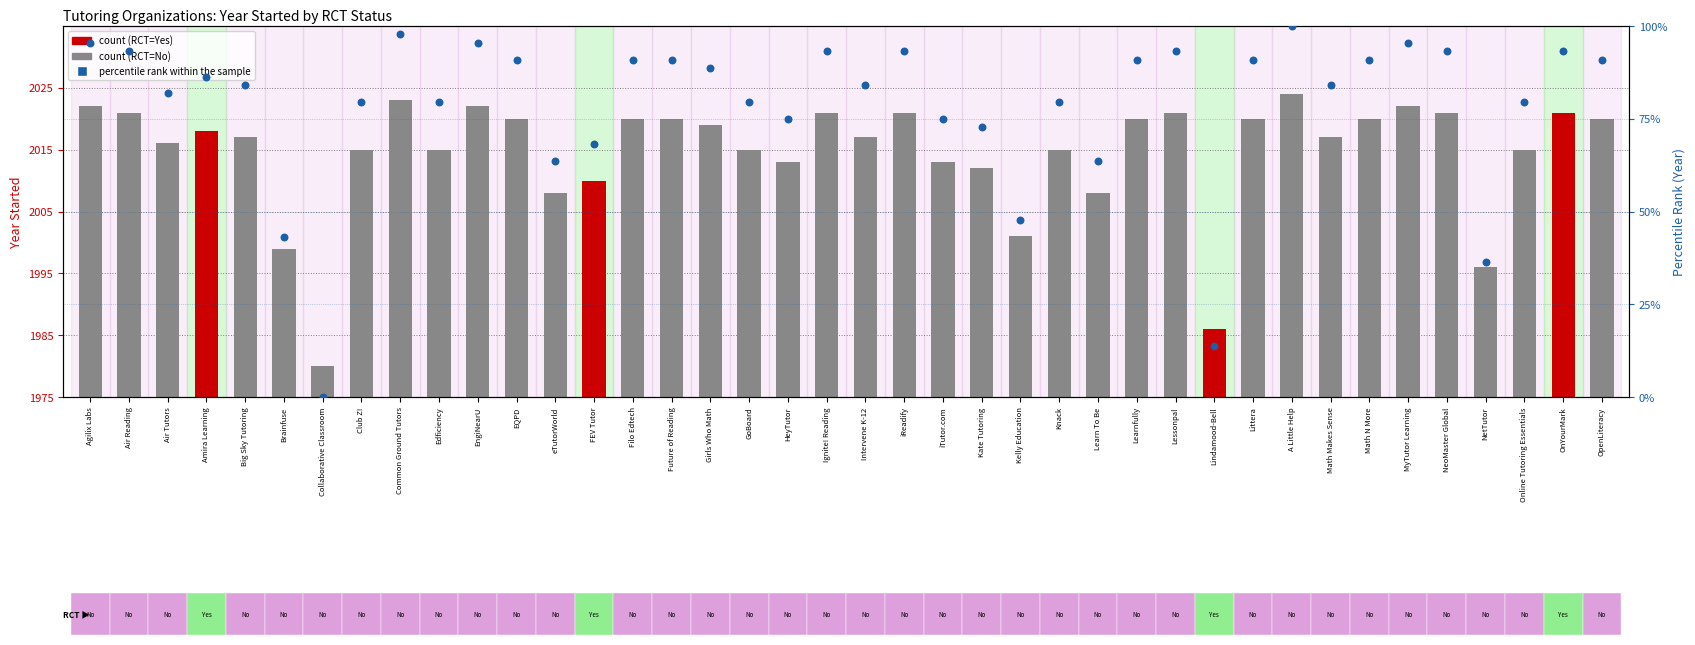

Which series has the widest spread of Y values?

Percentile rank within the sample